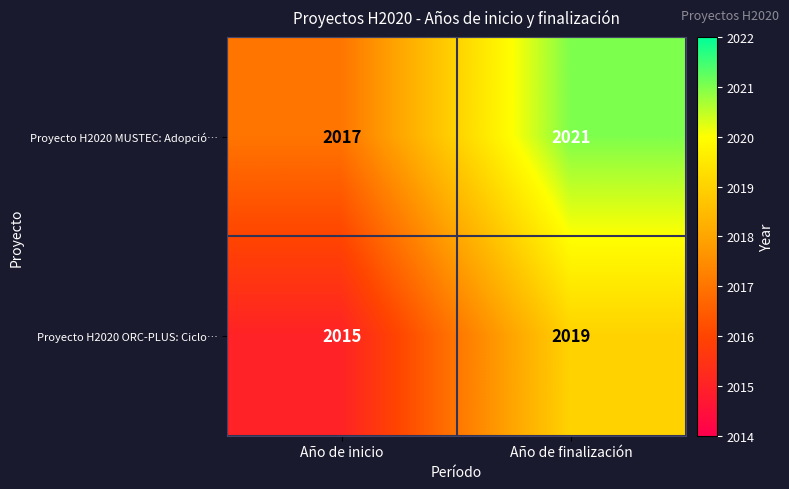

What is the difference between the highest and lowest values at Año de inicio?

2